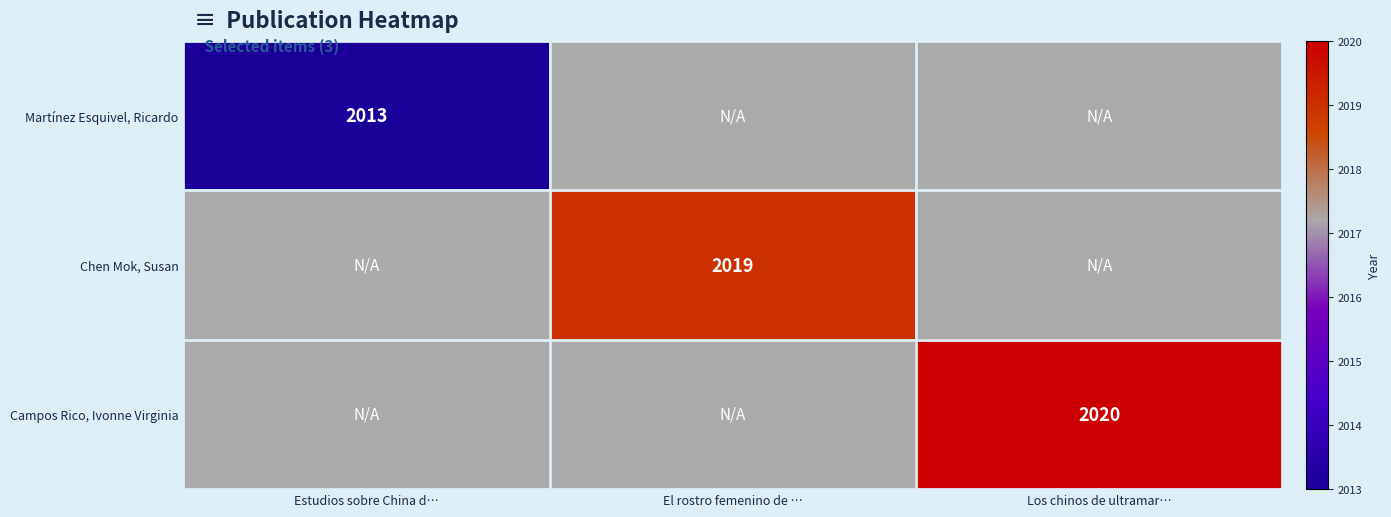

Between El rostro femenino de … and Los chinos de ultramar…, which is larger?

Los chinos de ultramar…